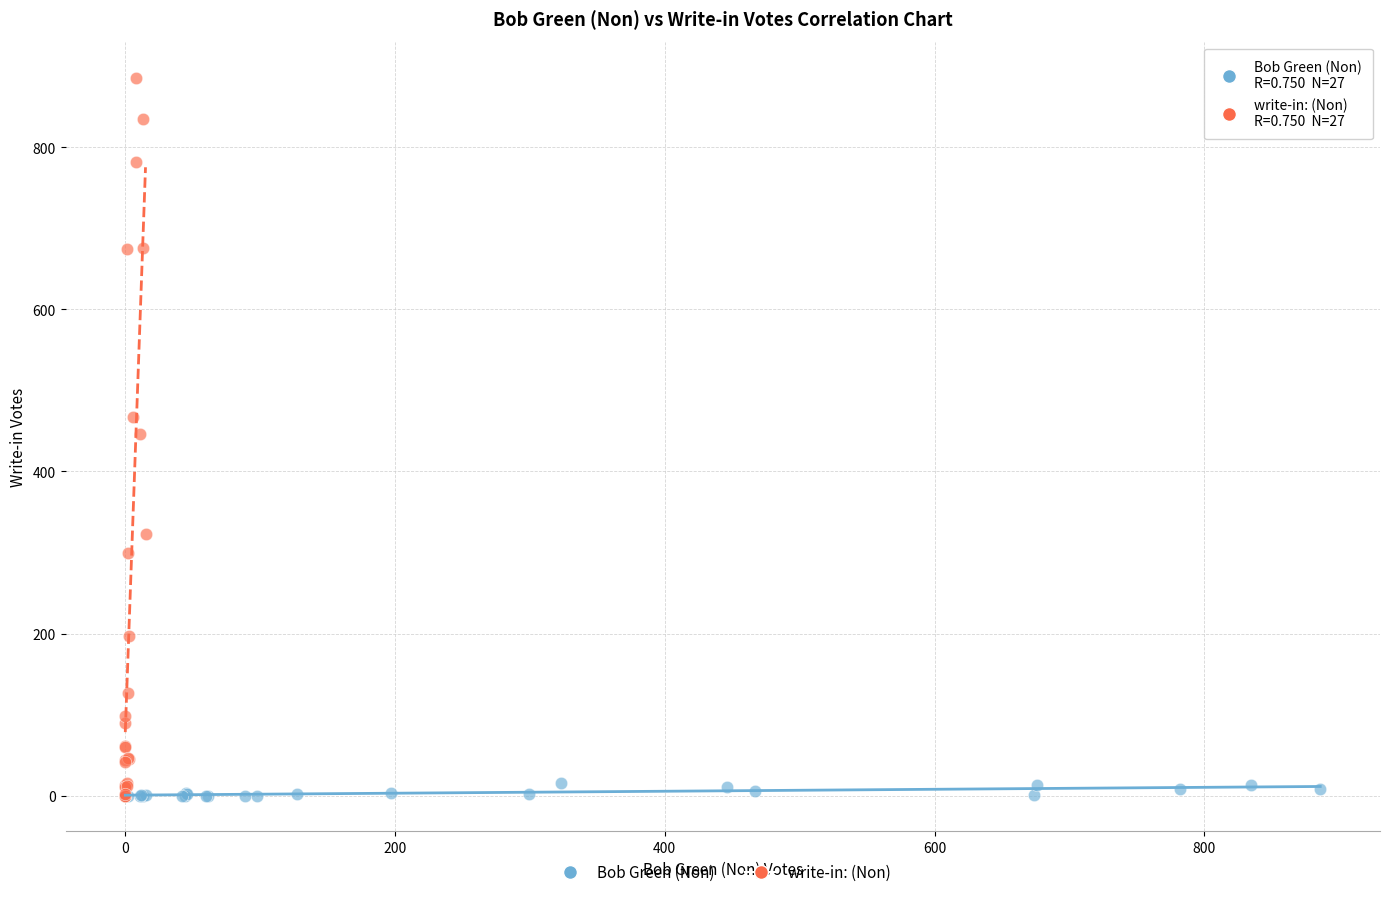

Which series has the largest Y range (max minus min)?

write-in: (Non)